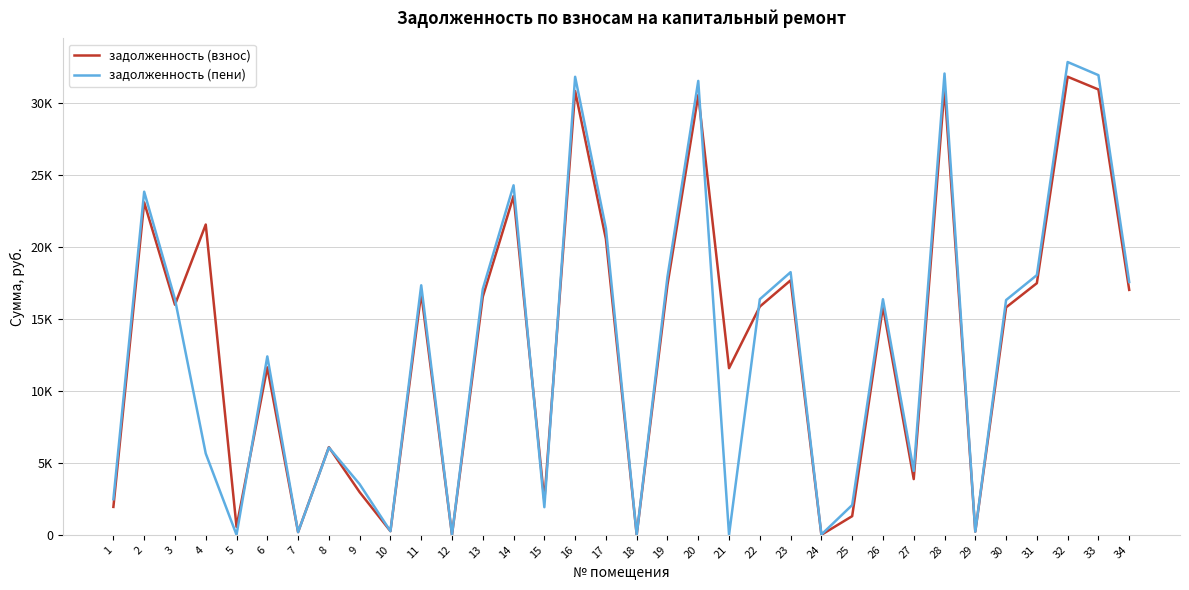

True or false: задолженность (пени) and задолженность (взнос) intersect in this chart.

True